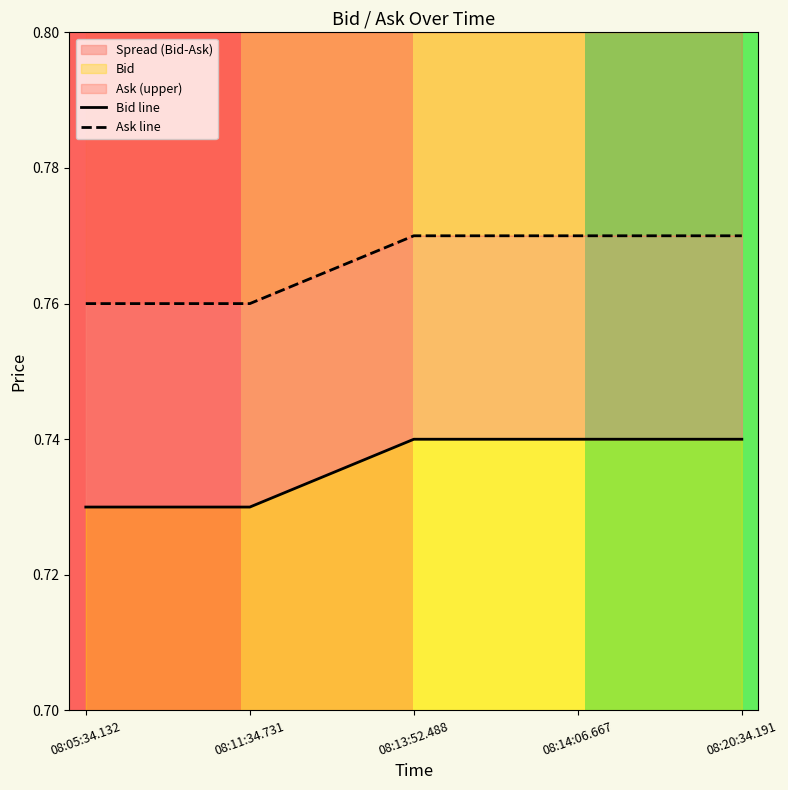

Which has a higher value, 08:11:34.731 or 08:20:34.191?

08:20:34.191